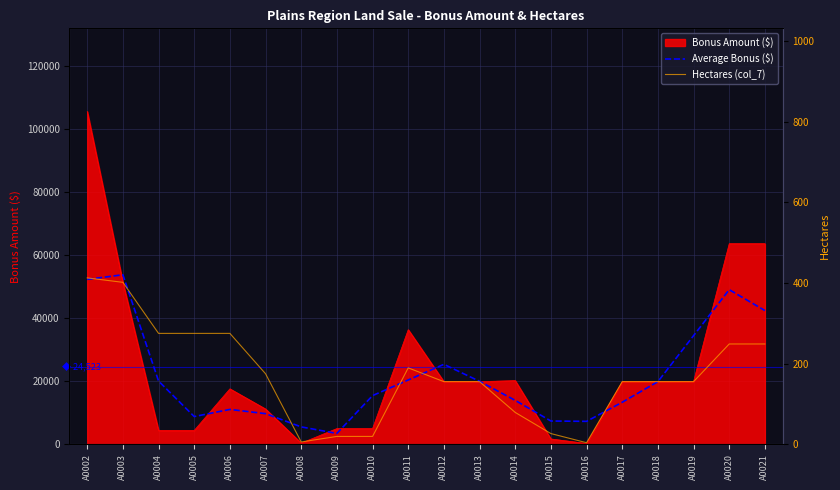

What is the approximate value of Average Bonus ($) at A0019?

34493.3